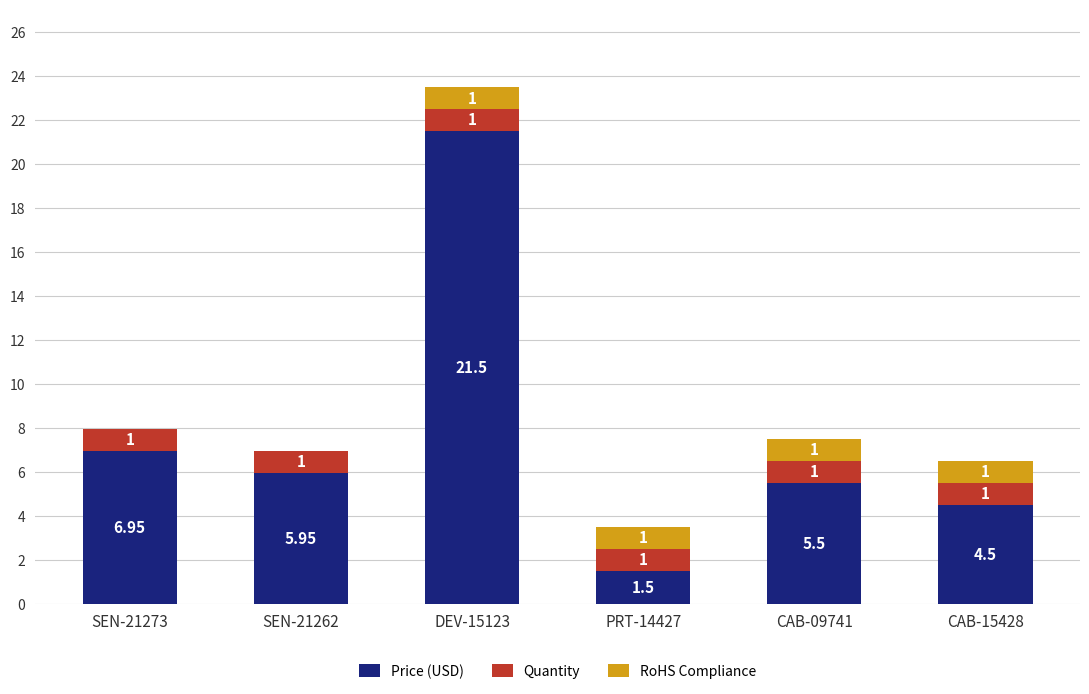

Does the chart contain stacked bars?

Yes